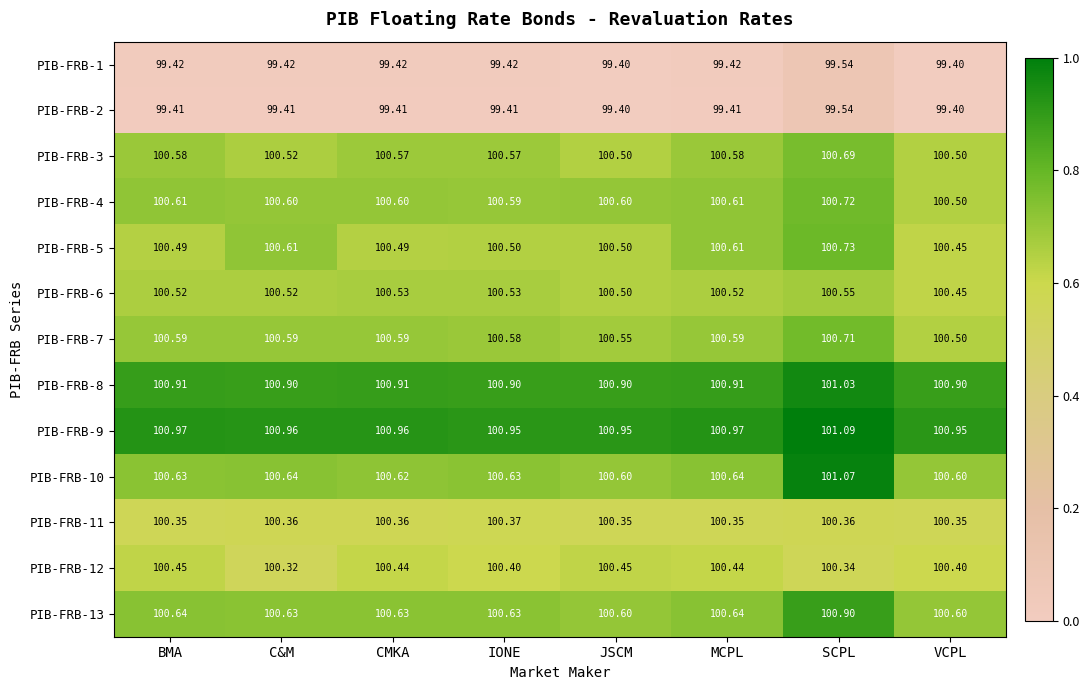

Which series changed the most between SCPL and VCPL?

PIB-FRB-10